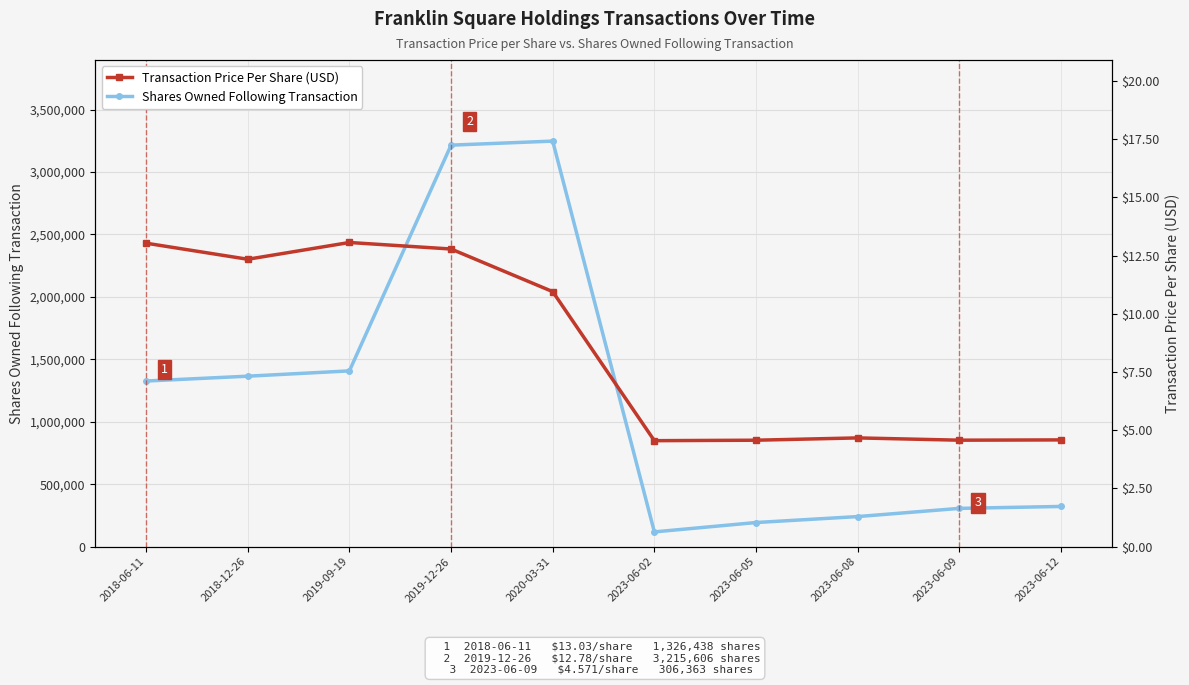

Rank the series by their maximum value, from highest to lowest.

Shares Owned Following Transaction, Transaction Price Per Share (USD)